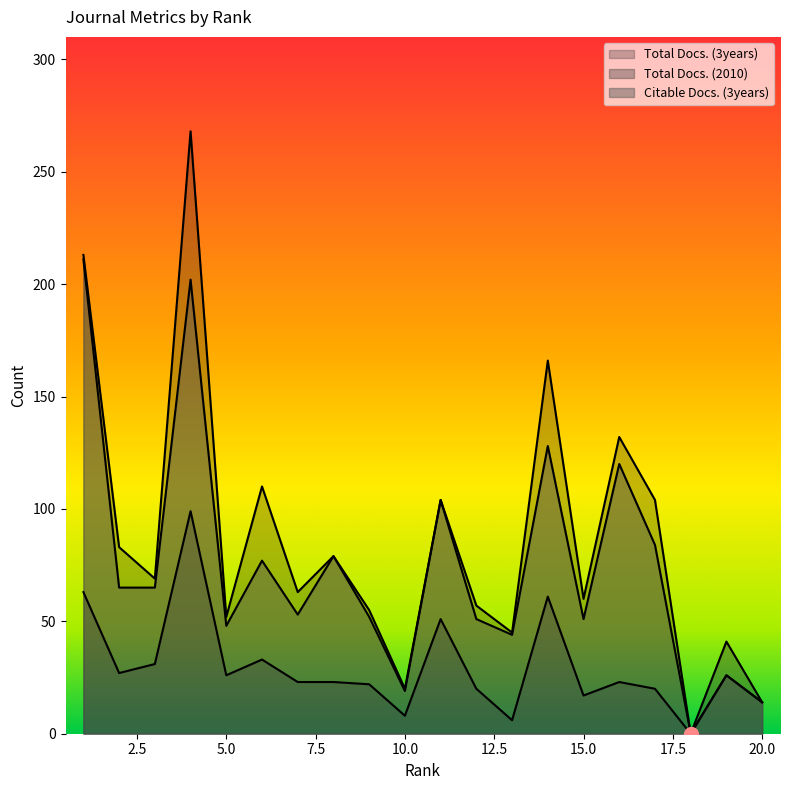

What is the total value across all series at 6?

220